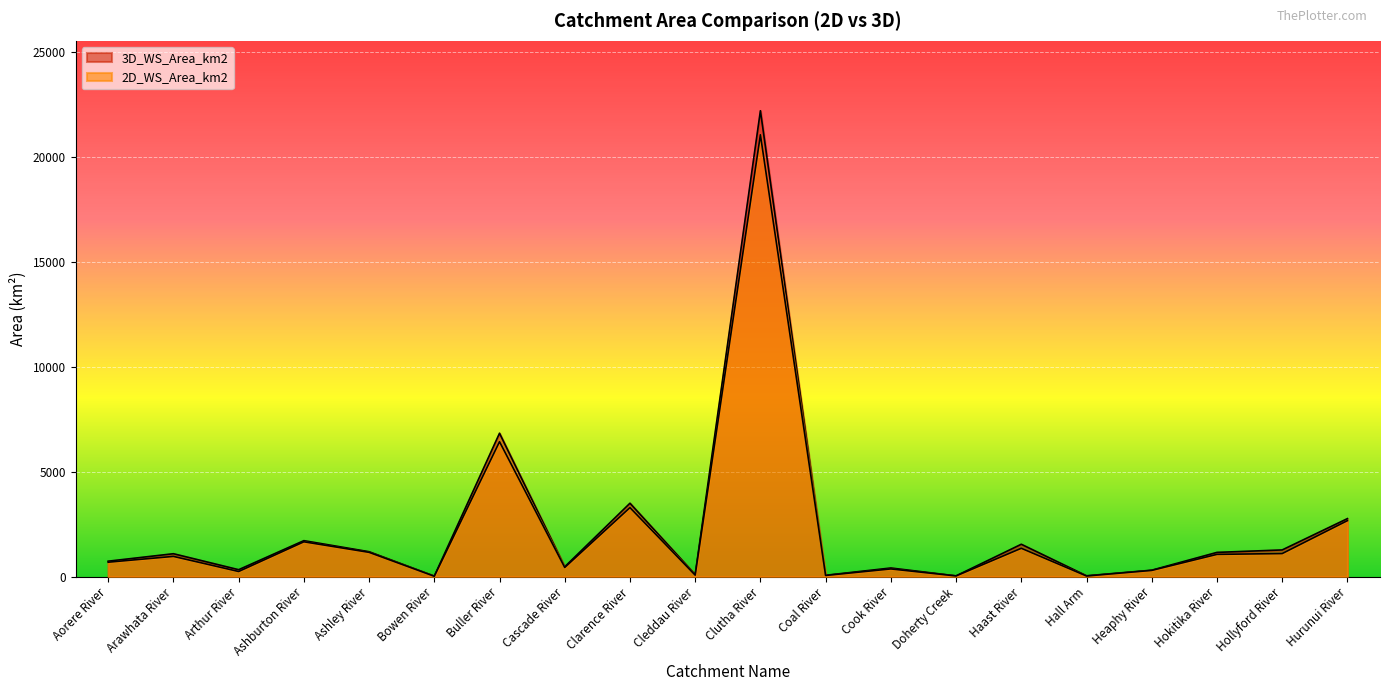

True or false: 3D_WS_Area_km2 and 2D_WS_Area_km2 cross at least once.

False